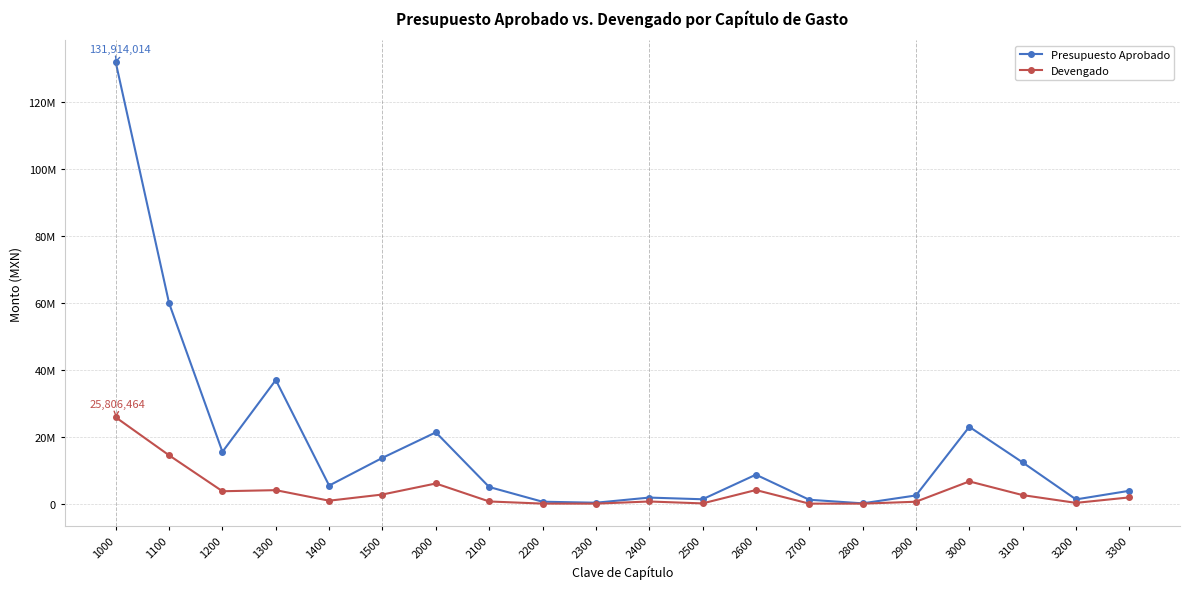

List the series in order of their overall mean, highest first.

Presupuesto Aprobado, Devengado